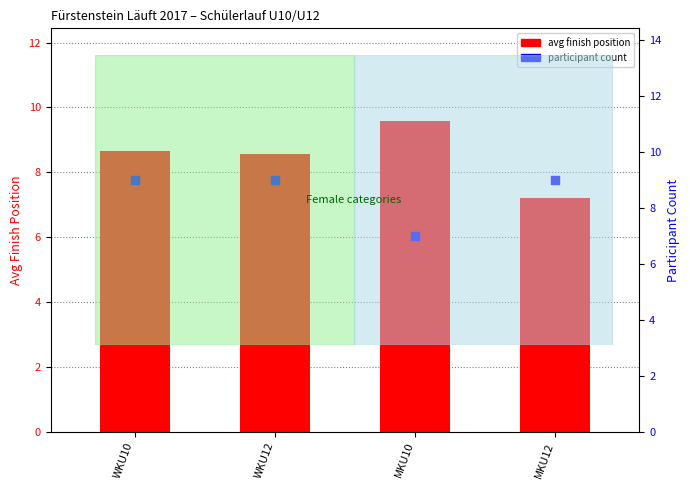

Which series reaches the maximum Y coordinate?

avg finish position